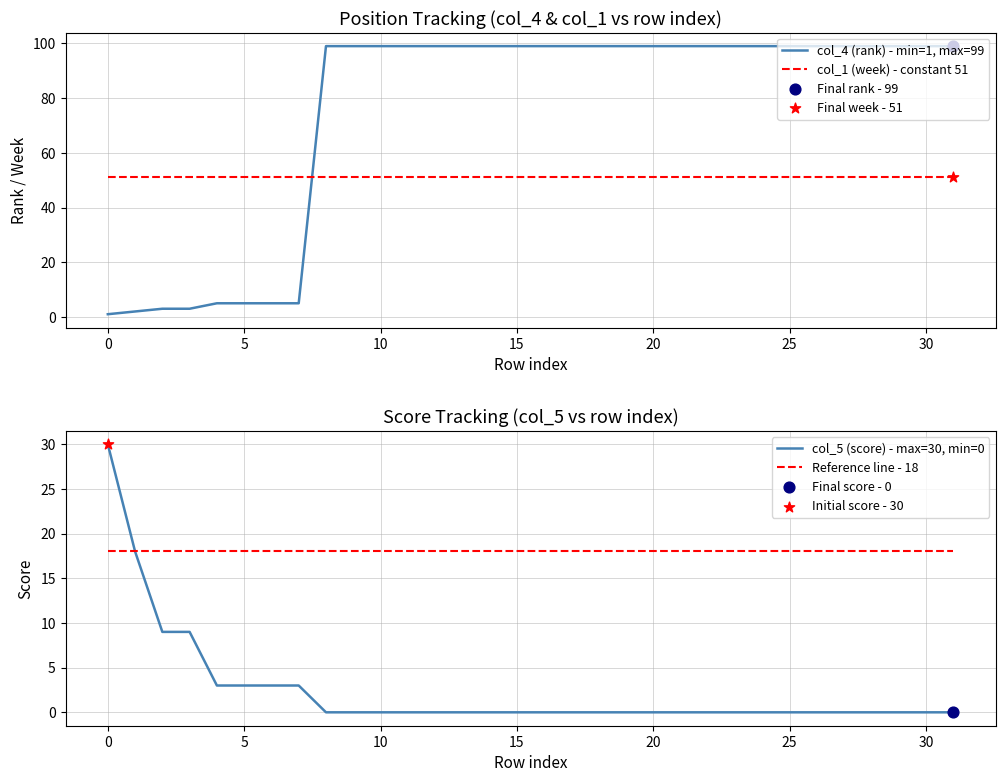

Which series reaches the maximum Y coordinate?

col_4 (rank) - min=1, max=99